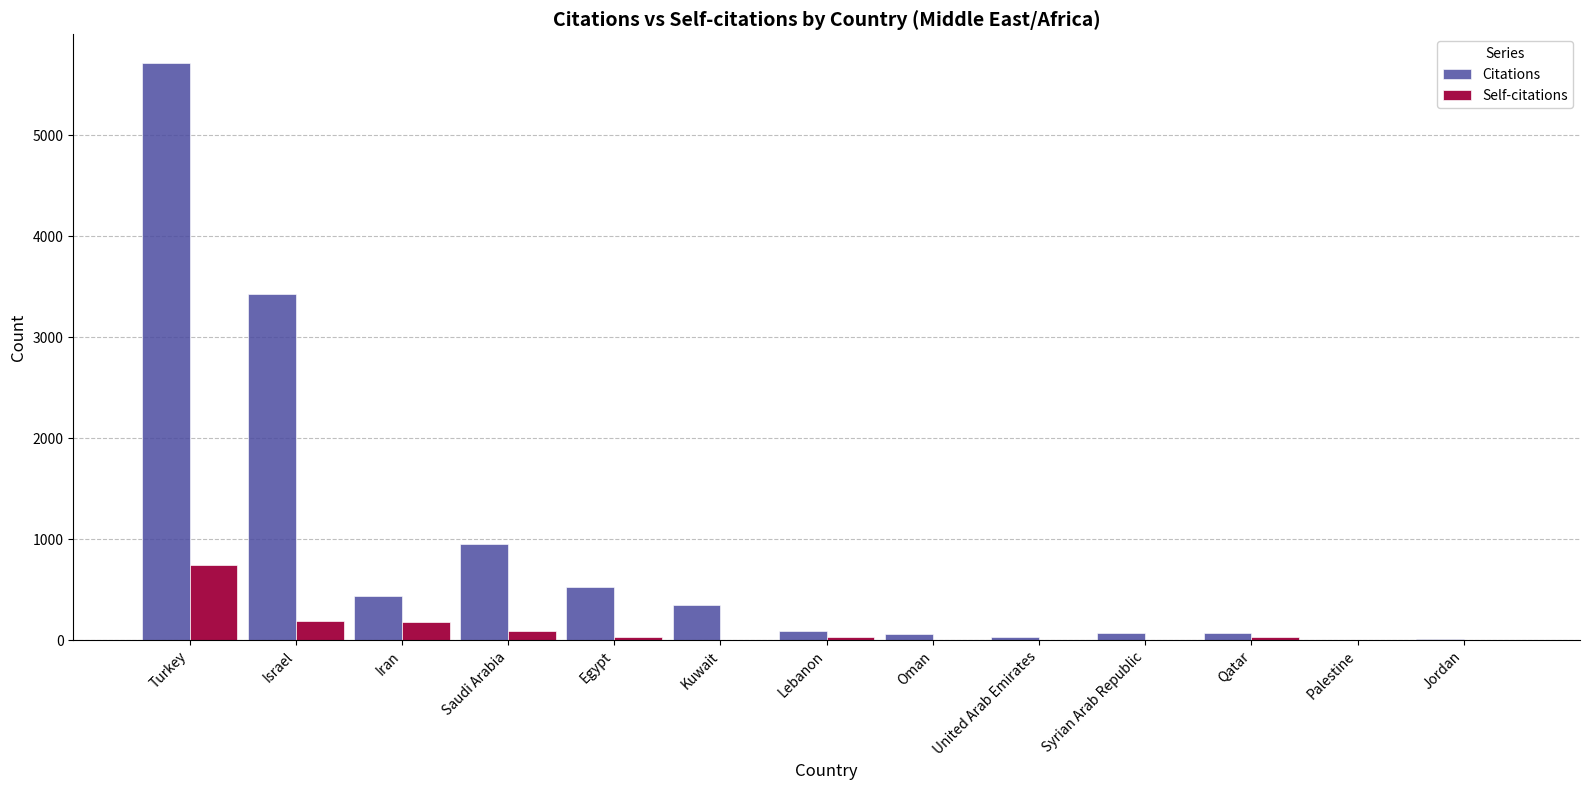

Between Iran and Palestine, which series saw the biggest shift?

Citations